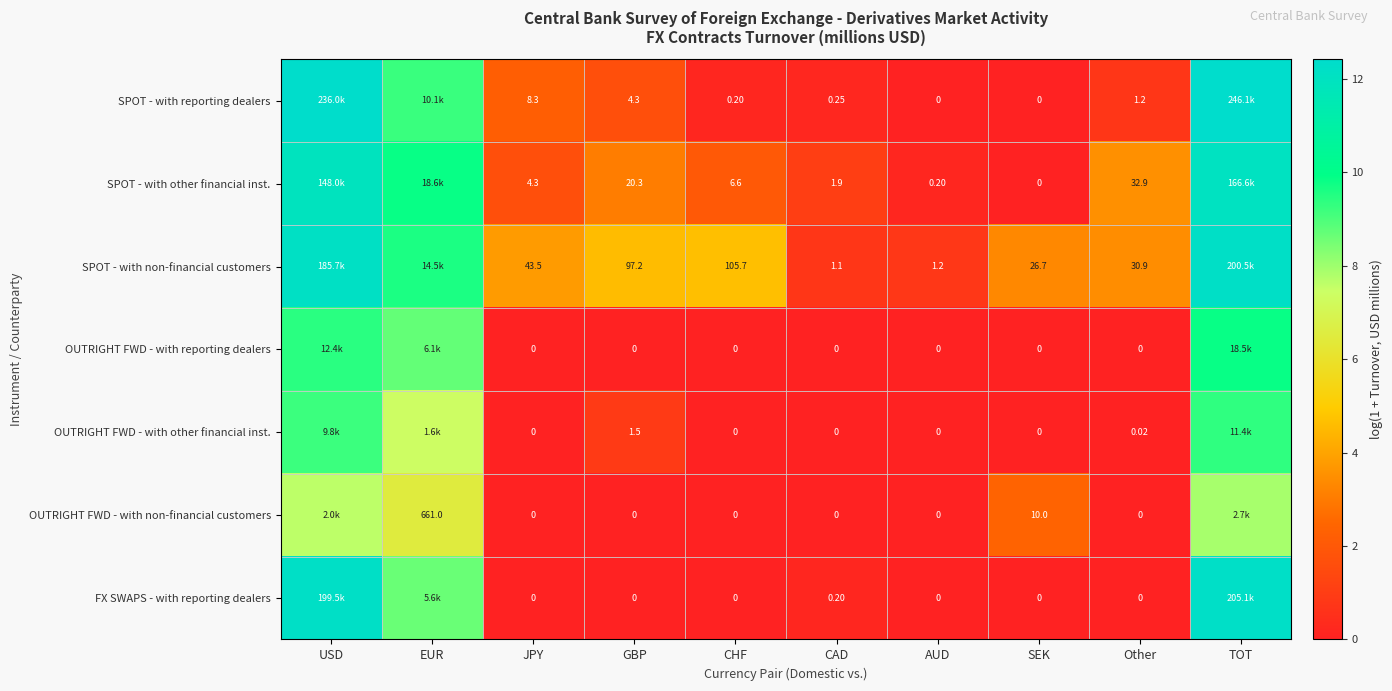

Rank the categories by OUTRIGHT FWD - with other financial inst. value from lowest to highest.

JPY, CHF, CAD, AUD, SEK, Other, GBP, EUR, USD, TOT